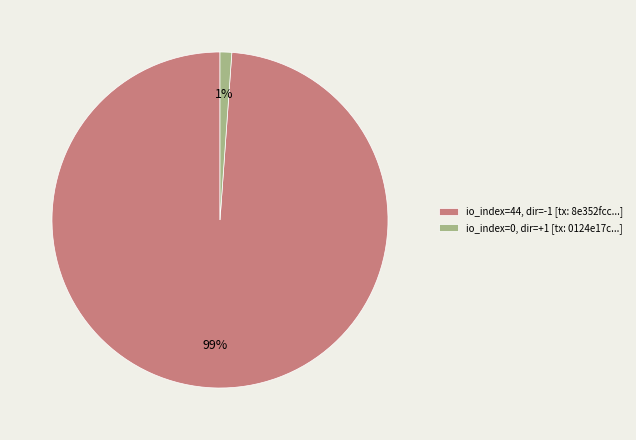

Is it true that io_index=44, dir=-1 [tx: 8e352fcc...] is 99% of the pie?

True